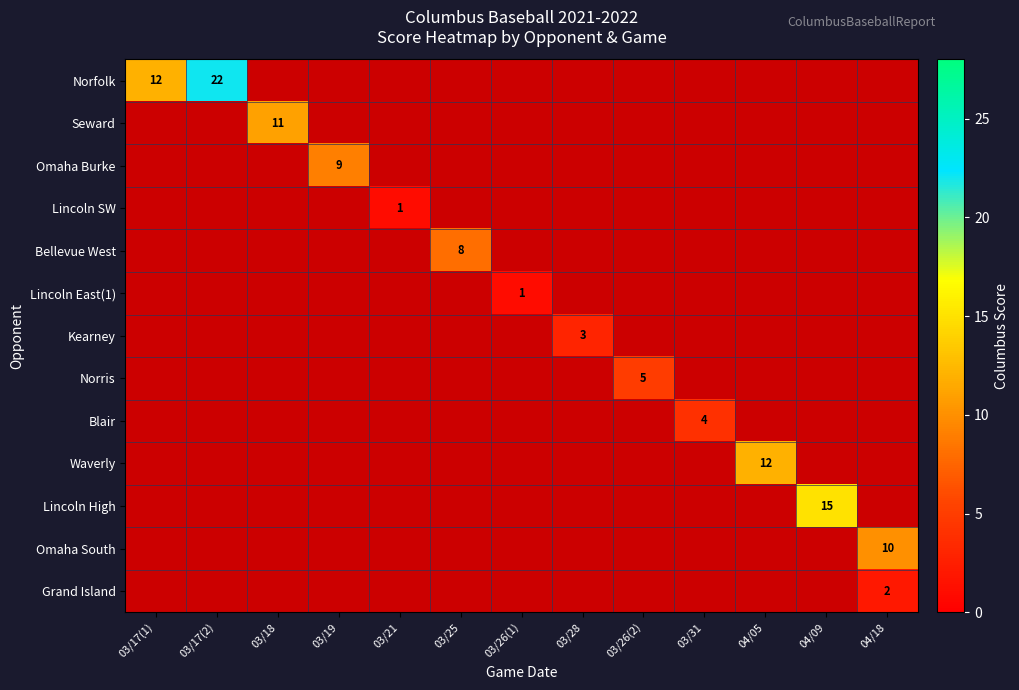

How many values in Norris are above zero?

1